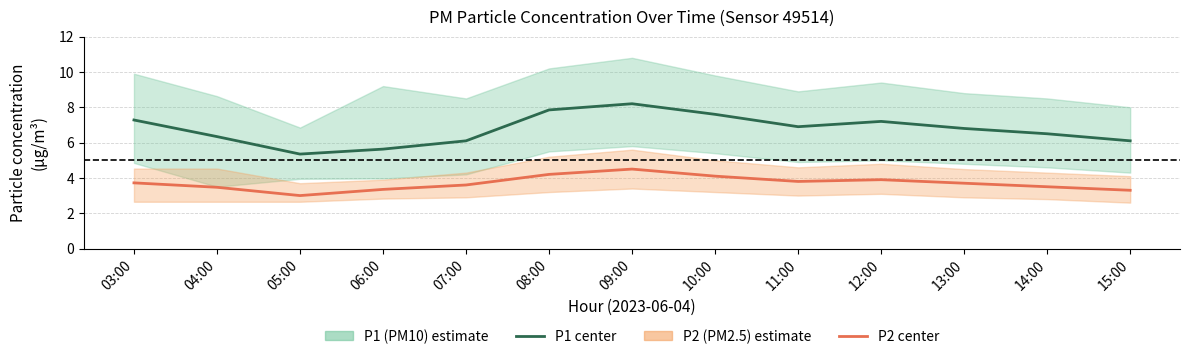

True or false: P2 (PM2.5) center and P1 (PM10) center intersect in this chart.

False